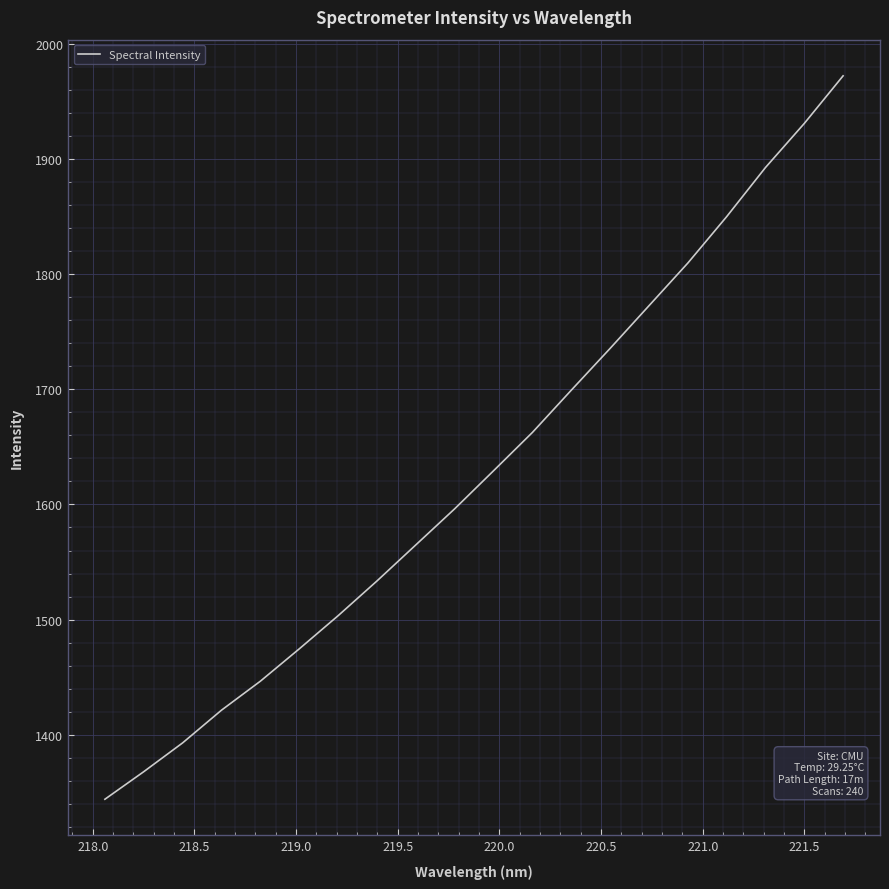

What is the difference between the maximum and minimum values?

628.1